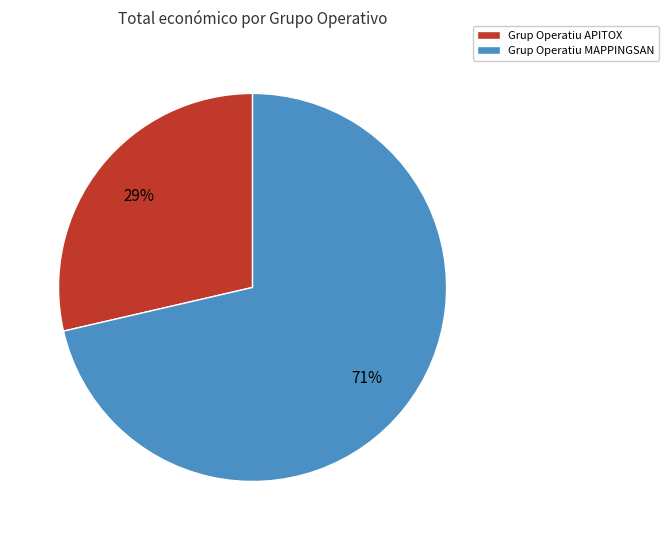

Which slice is the smallest?

Grup Operatiu APITOX